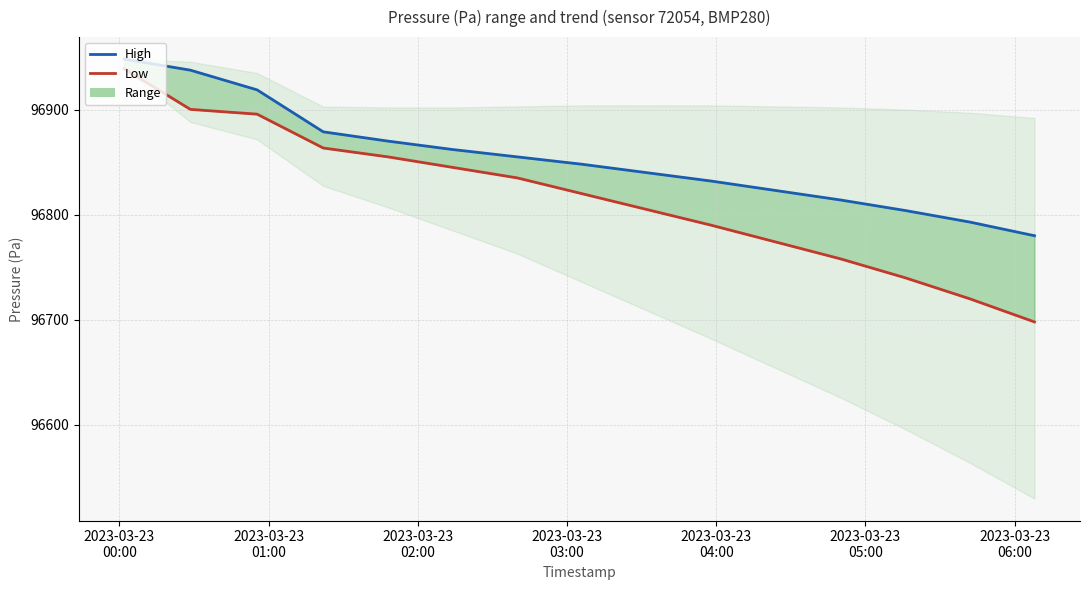

True or false: High has a value of 142353.7 at 2023-03-23
04:00.

False